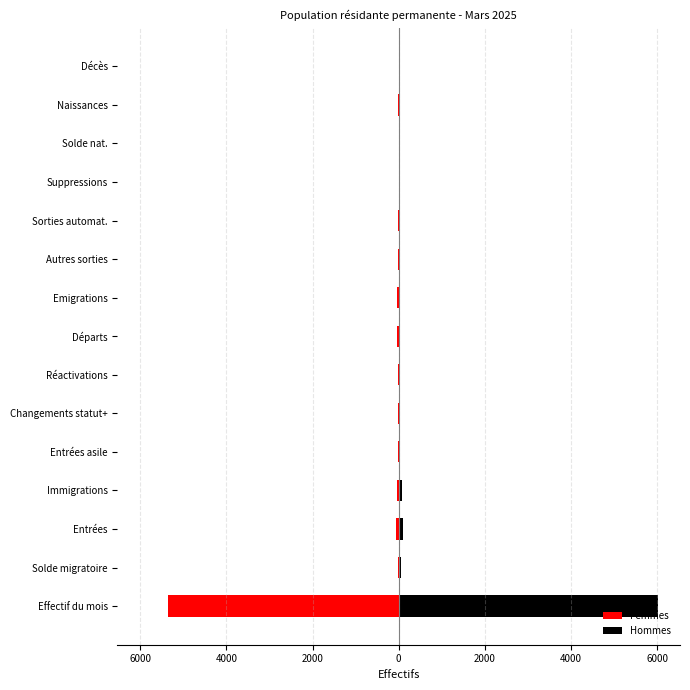

Reading right to left, transcribe all the data shown in this chart.

Femmes: -4	-7	-3	-3	-12	-15	-30	-30	-7	-7	-10	-48	-65	-27	-5349
Hommes: 6	9	3	0	23	23	35	35	13	9	16	69	94	49	6024